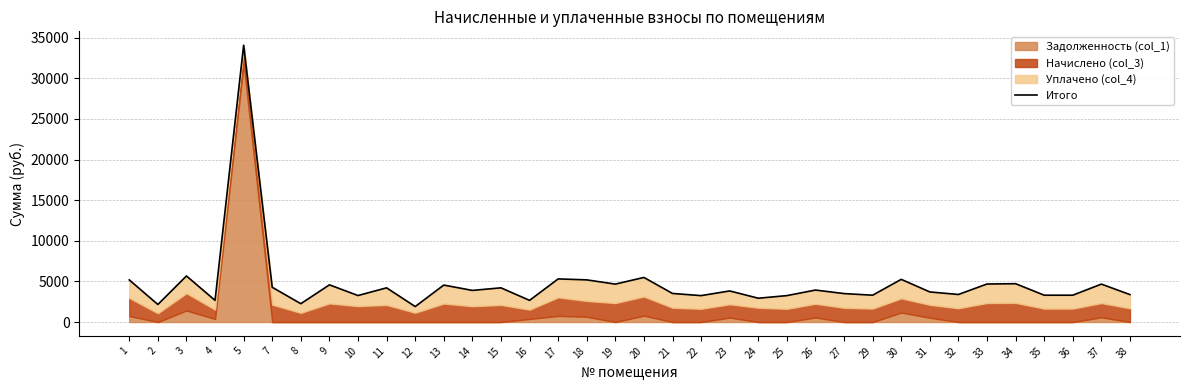

List the labels in order of value, smallest first.

12, 2, 8, 4, 16, 24, 22, 25, 10, 29, 35, 36, 38, 32, 27, 21, 31, 23, 14, 26, 11, 15, 7, 13, 9, 19, 37, 33, 34, 1, 18, 30, 17, 20, 3, 5